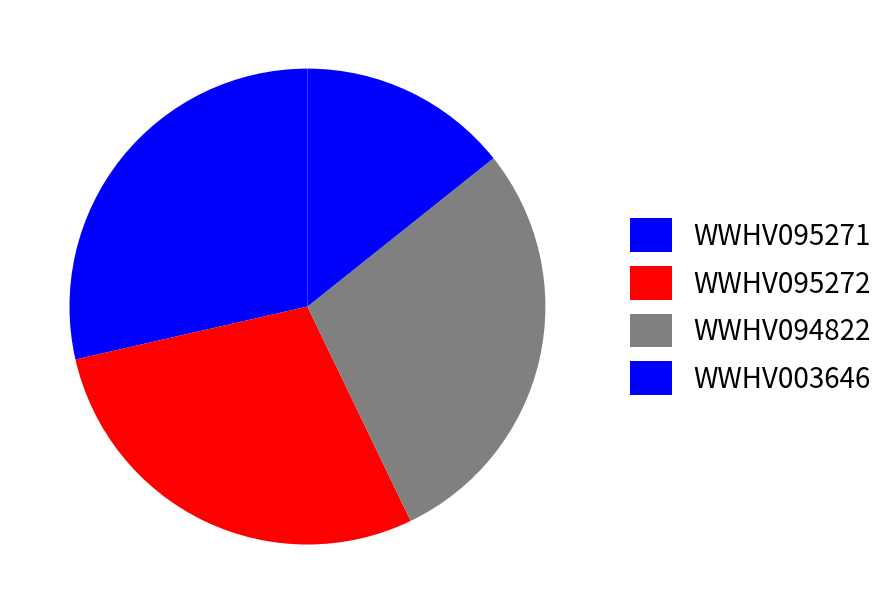

Count the number of slices in the pie.

4